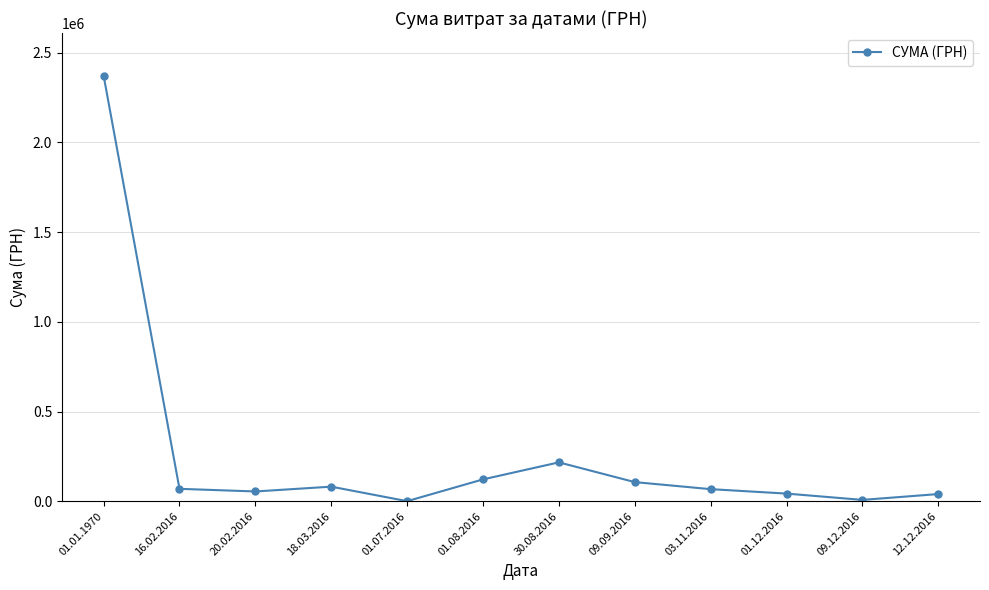

Where is the first local maximum?

18.03.2016